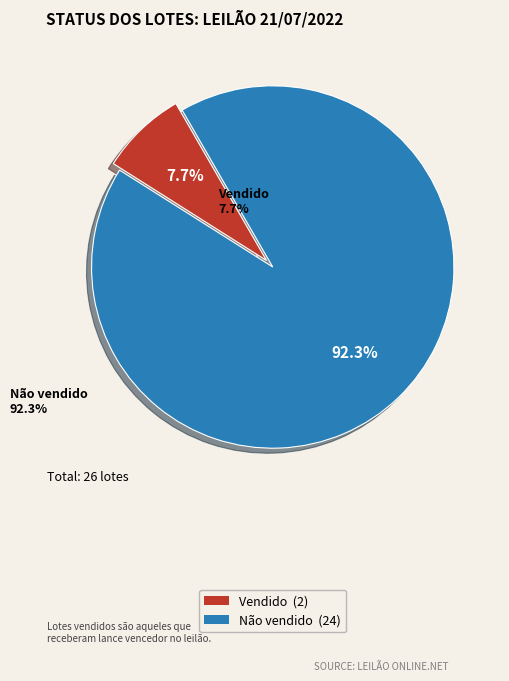

Which slice represents more than half of the pie?

Não vendido